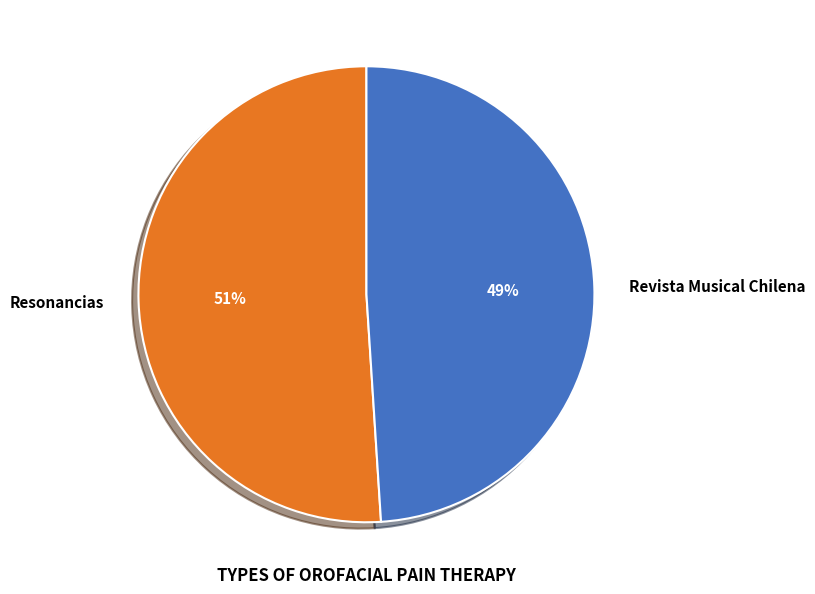

Do Revista Musical Chilena and Resonancias together represent more than half of the pie?

Yes